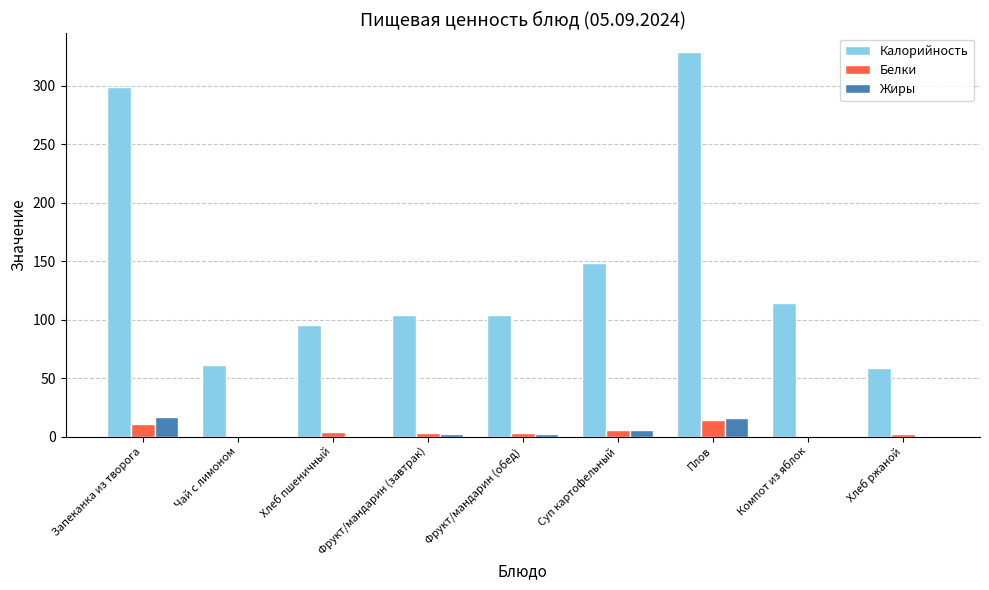

Is it true that Калорийность equals 95.8 at Хлеб пшеничный?

True